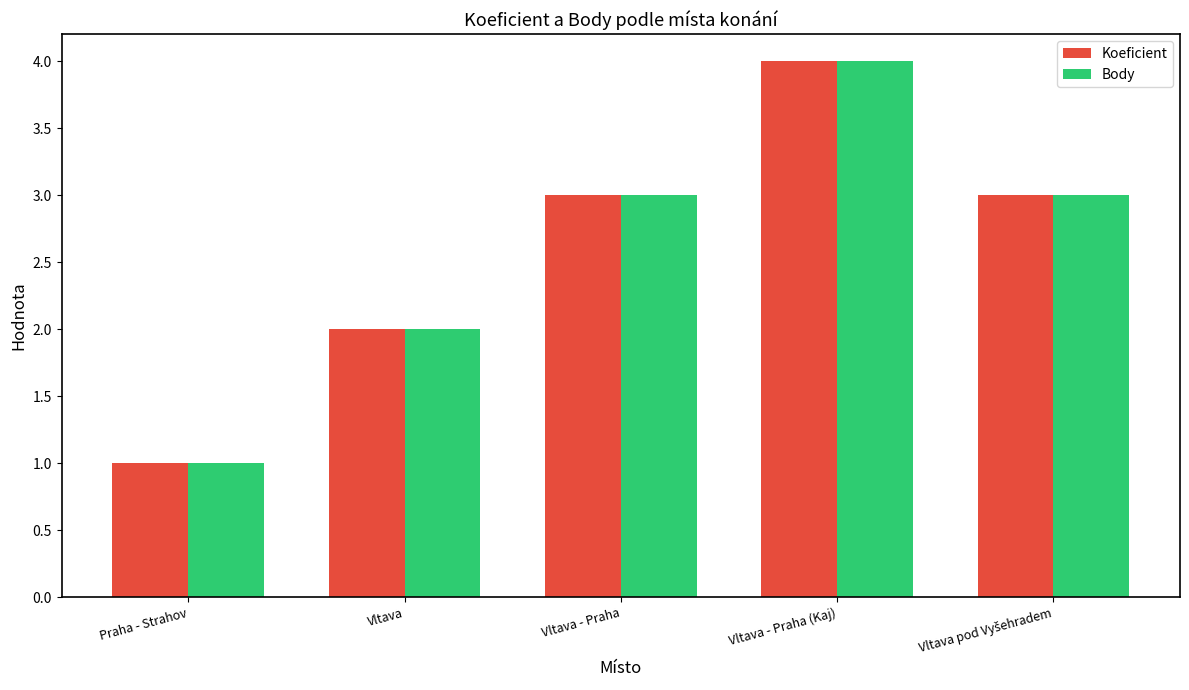

At which category is the sum across all series the highest?

Vltava - Praha (Kaj)